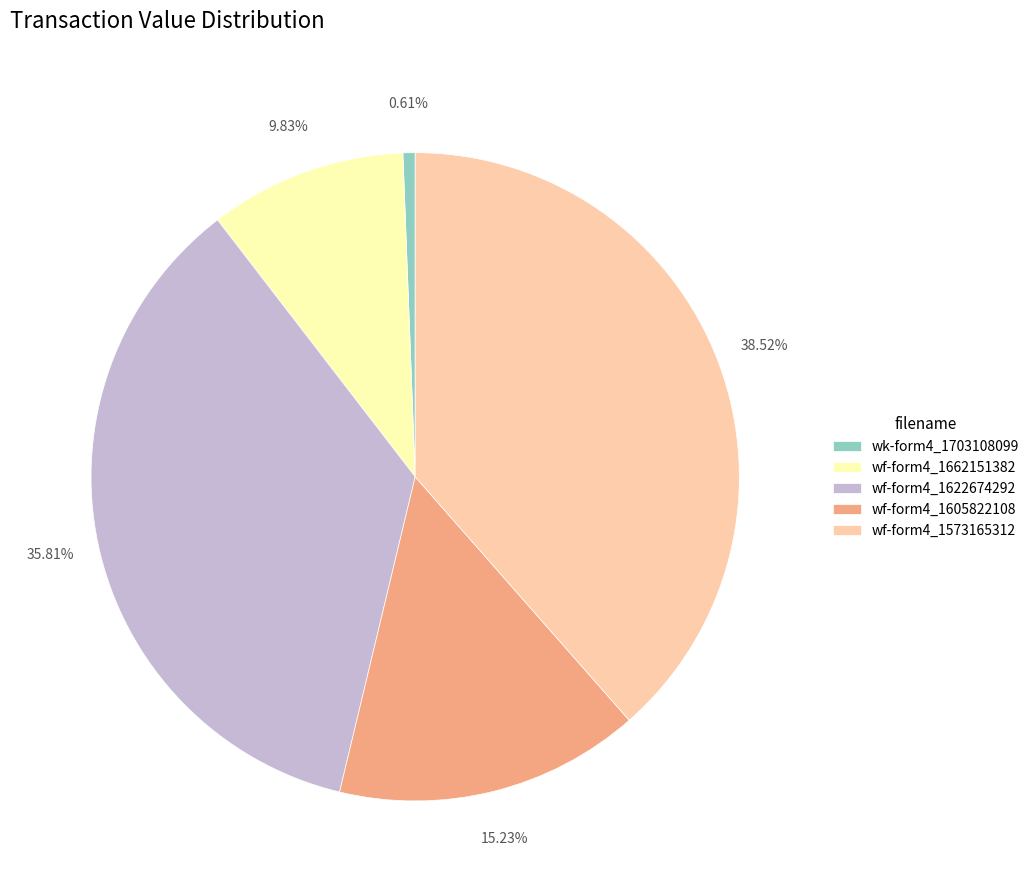

How many slices are in this pie chart?

5